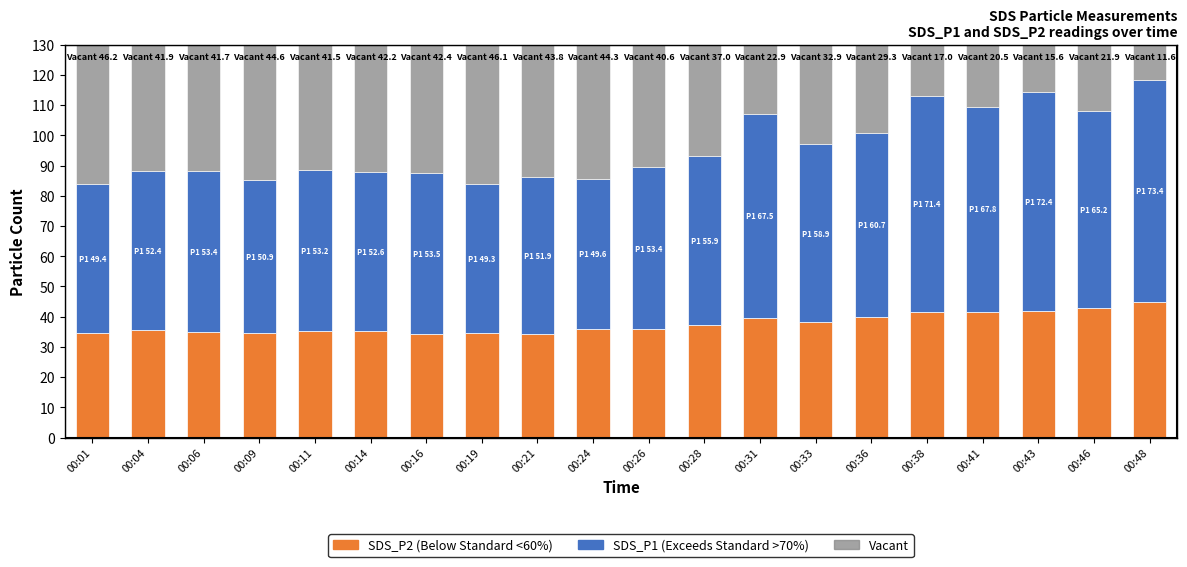

Is it true that SDS_P2 (Below Standard <60%) equals 41.7 at 00:41?

True